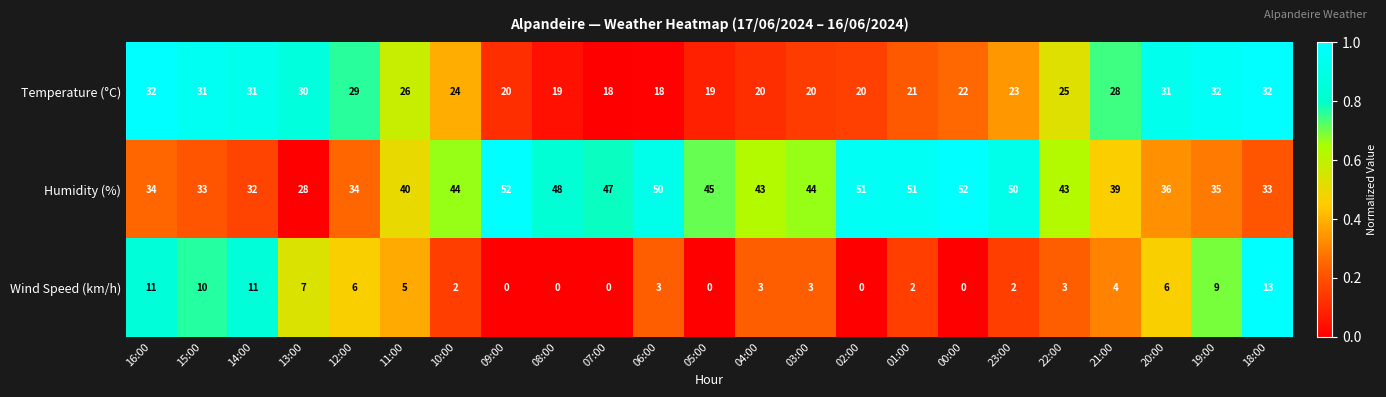

What is the maximum value shown in the chart?

52